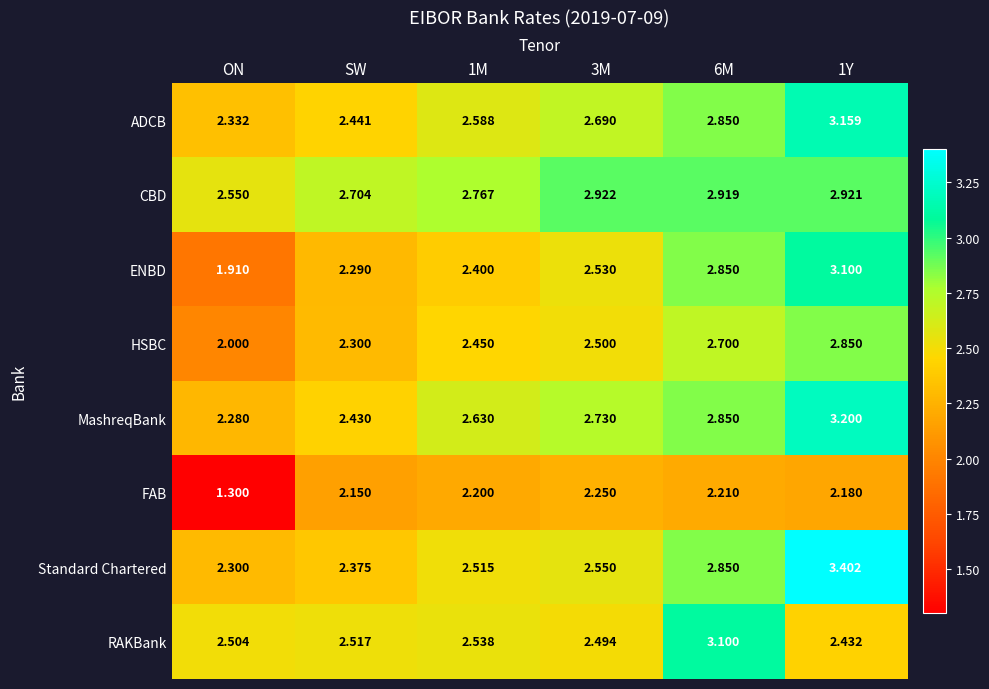

Count the number of categories in the chart.

6